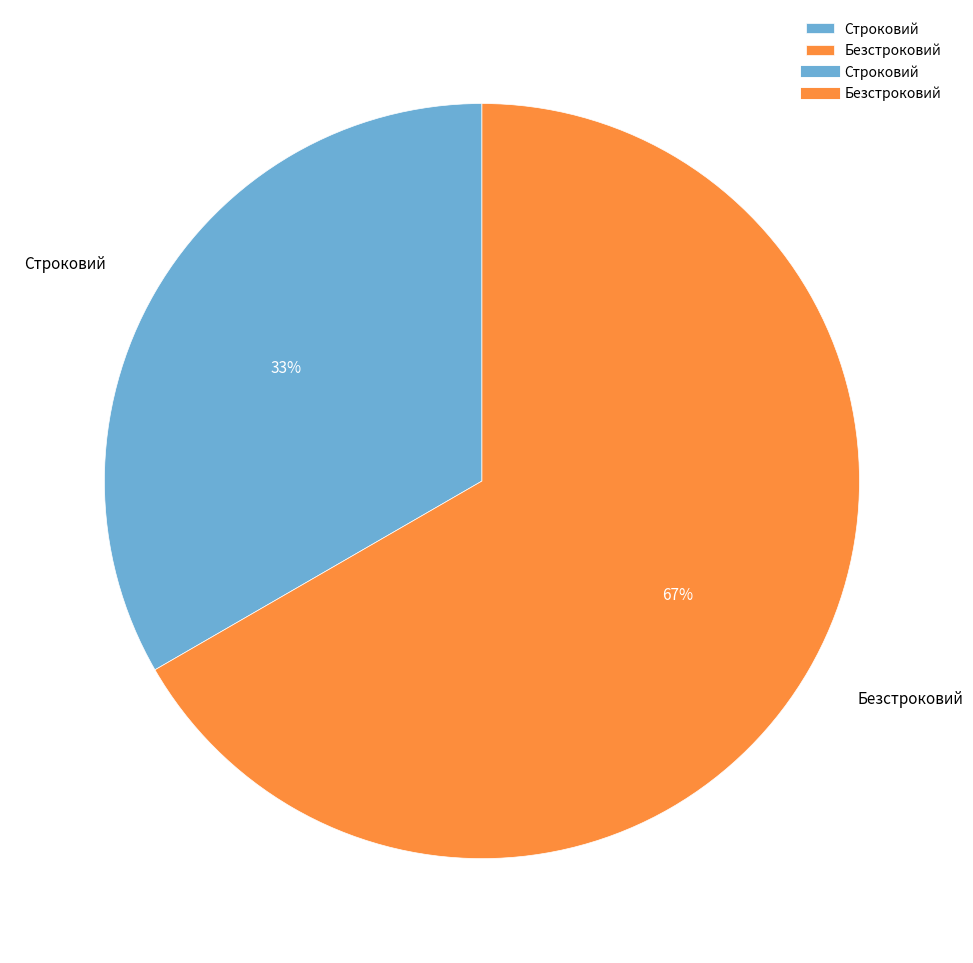

To the nearest percent, what is the combined percentage of Безстроковий and Строковий?

100%